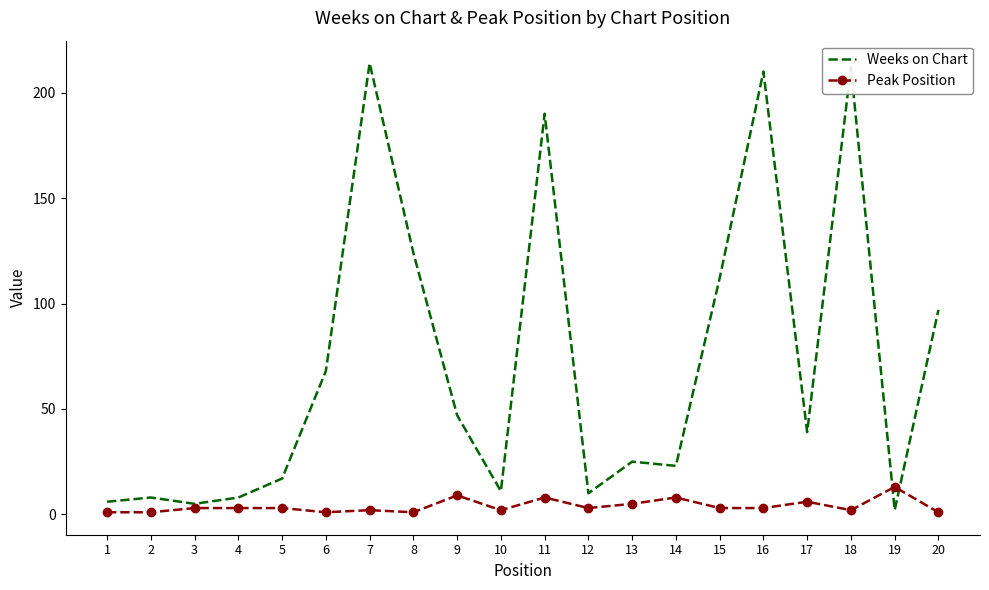

Between 1 and 5, which series saw the biggest shift?

Weeks on Chart